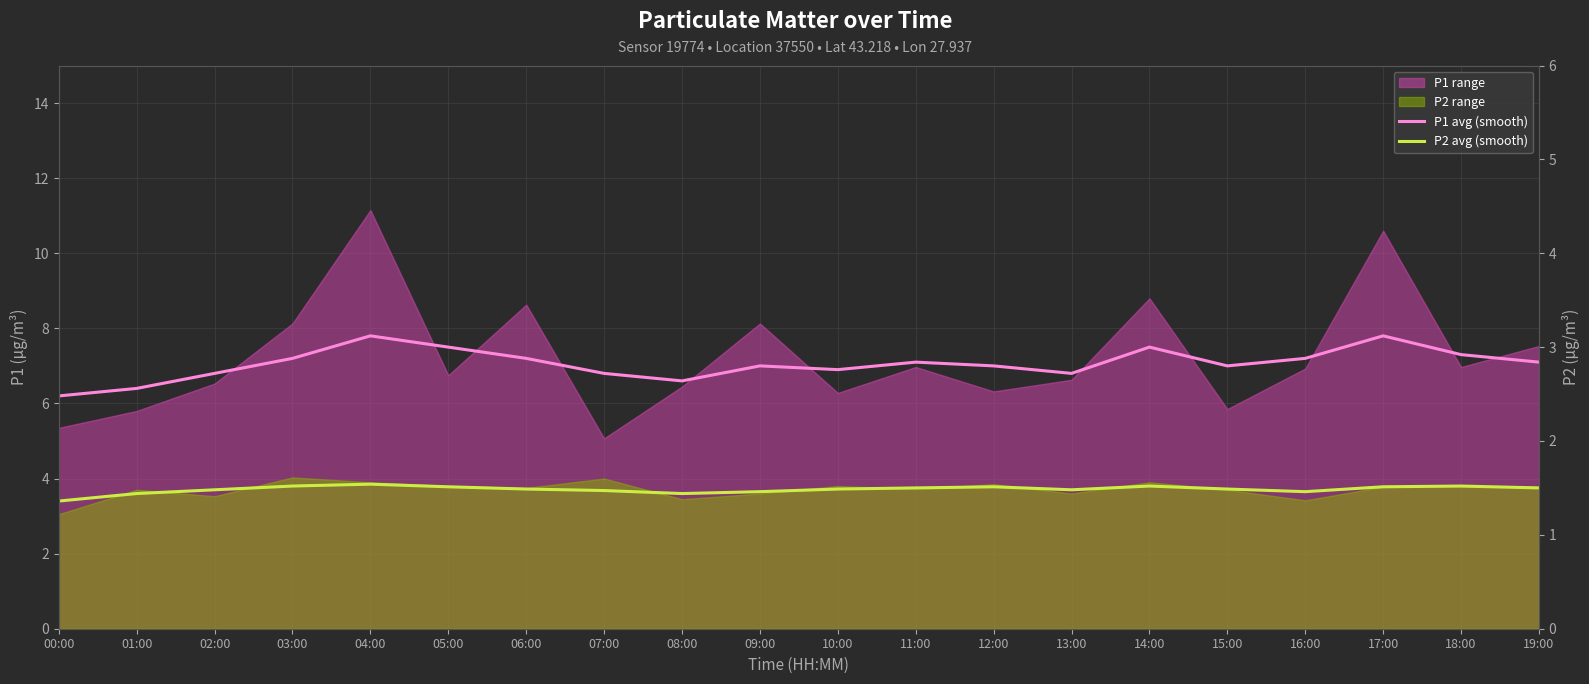

In P2 avg (smooth), how many points are lower than both neighbors (excluding endpoints)?

3